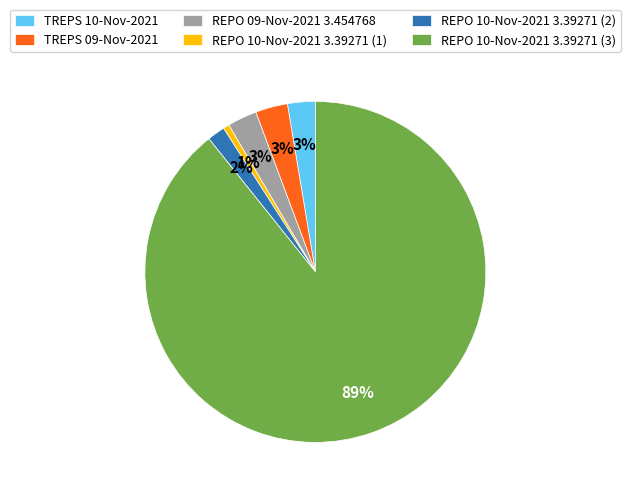

The TREPS 10-Nov-2021 slice represents 3% of the pie. True or false?

True